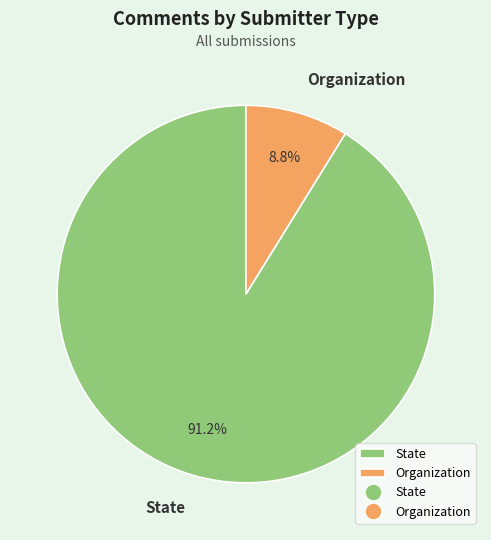

To the nearest percent, what portion does State represent?

91%